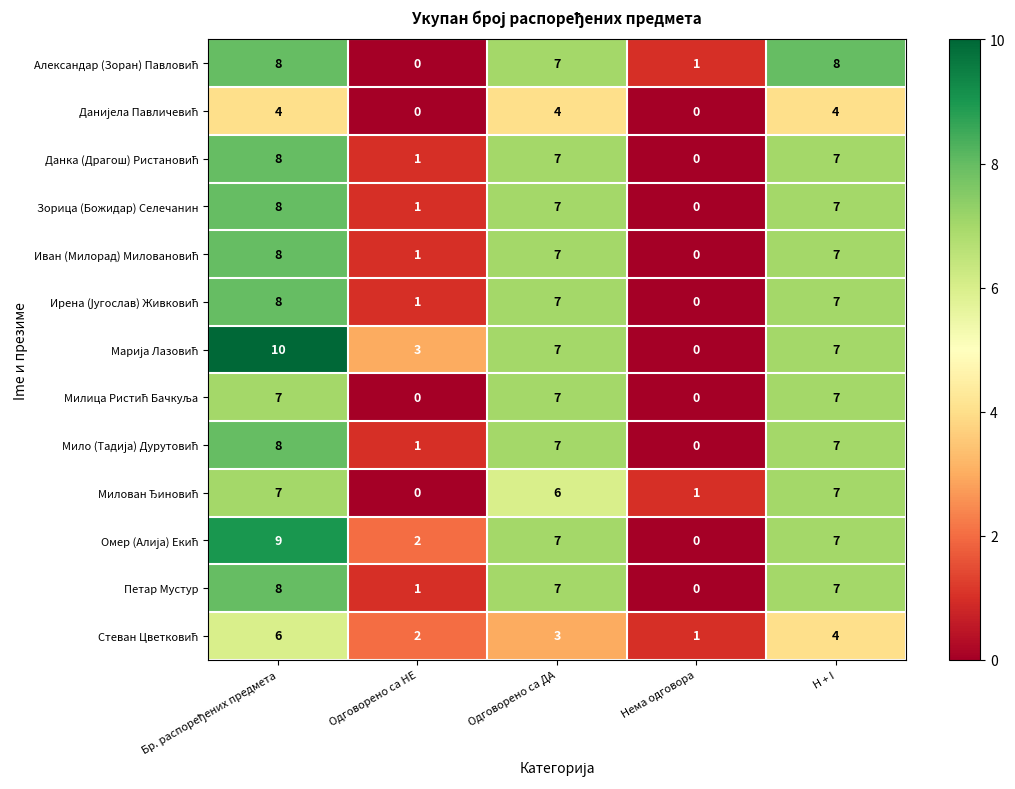

How many Зорица (Божидар) Селечанин values are between 1 and 7?

3